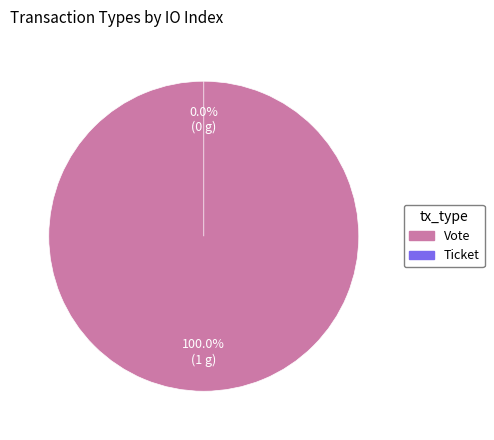

Which slice is the largest?

Vote